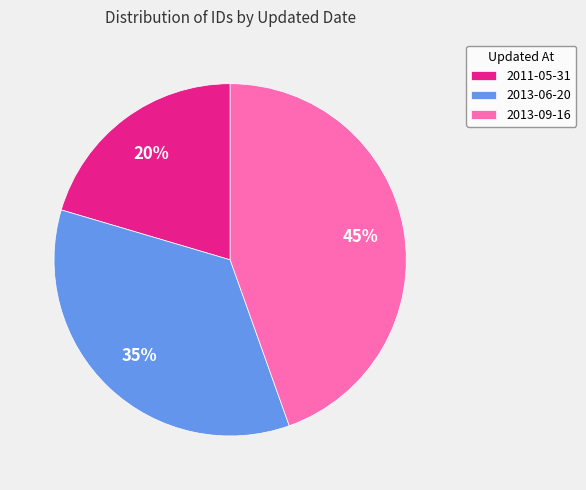

Do 2011-05-31 and 2013-09-16 together represent more than half of the pie?

Yes